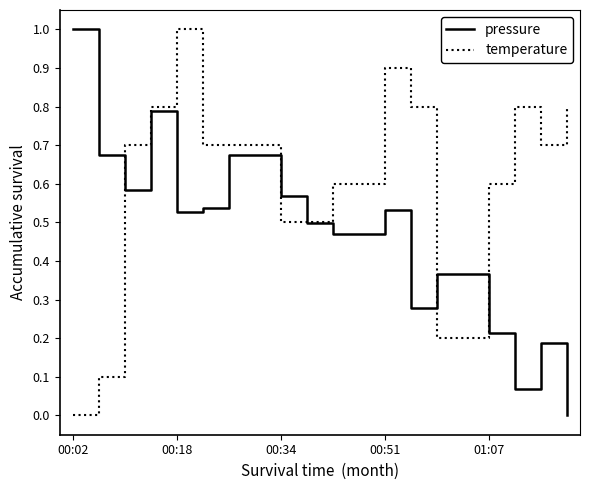

Which series has the largest total across all categories?

temperature